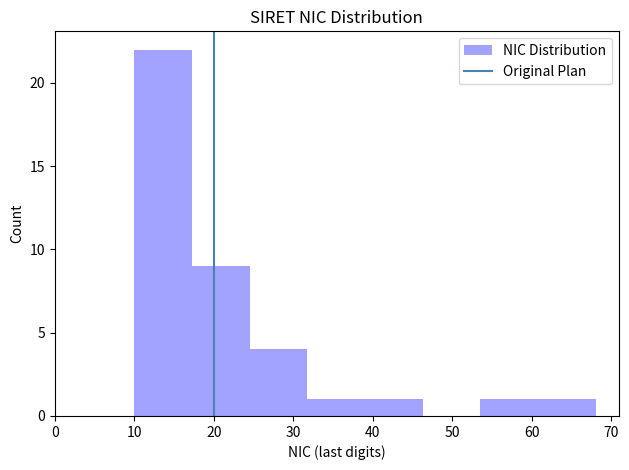

Reading left to right, transcribe this chart: for each bar, give the range it covers on the x-axis and its height. Neither the bar edges nor the heights are printed on the chart, so give them approximately, as read against the axes.

10 to 17: 22
17 to 25: 9
25 to 32: 4
32 to 39: 1
39 to 46: 1
46 to 54: 0
54 to 61: 1
61 to 68: 1